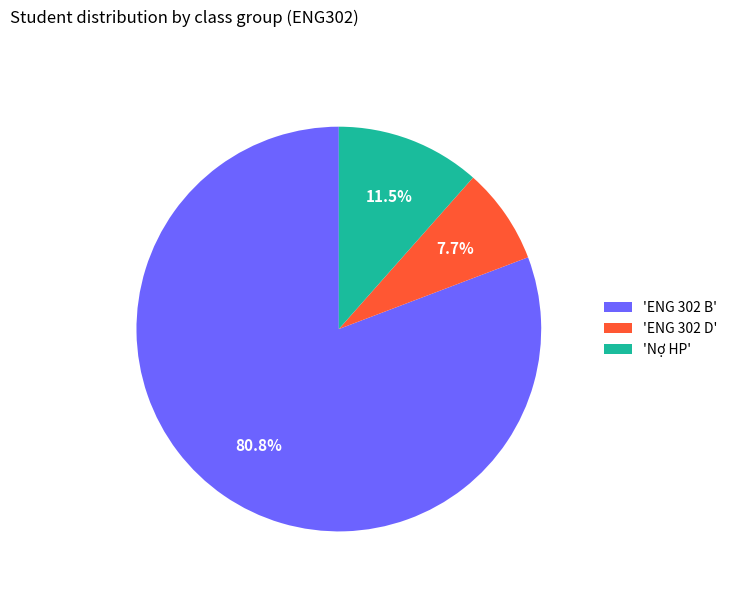

What portion of the pie excludes 'ENG 302 B'?

19.2%